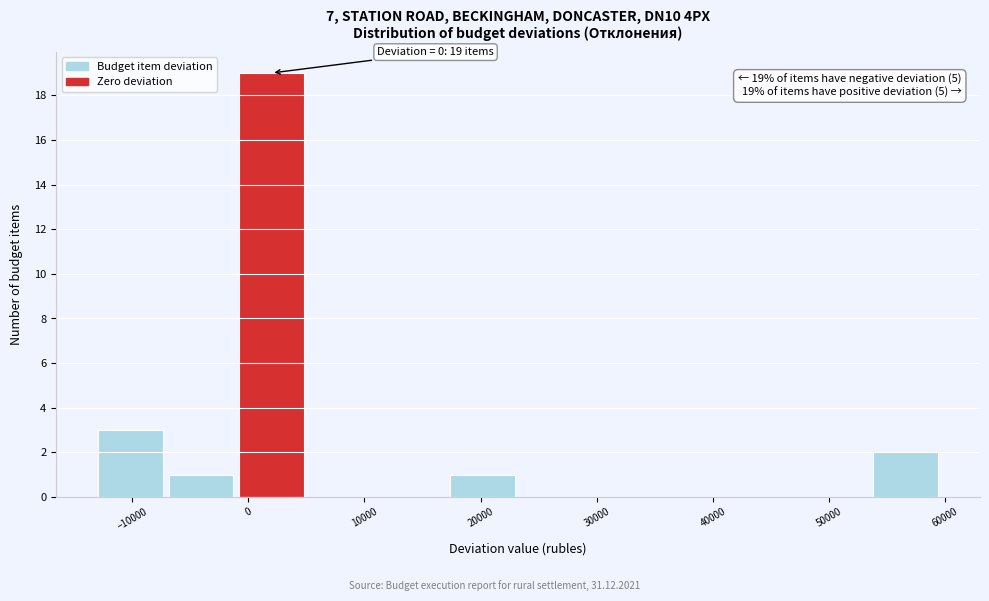

Which range on the x-axis has the tallest bar?

-1000 to 5000